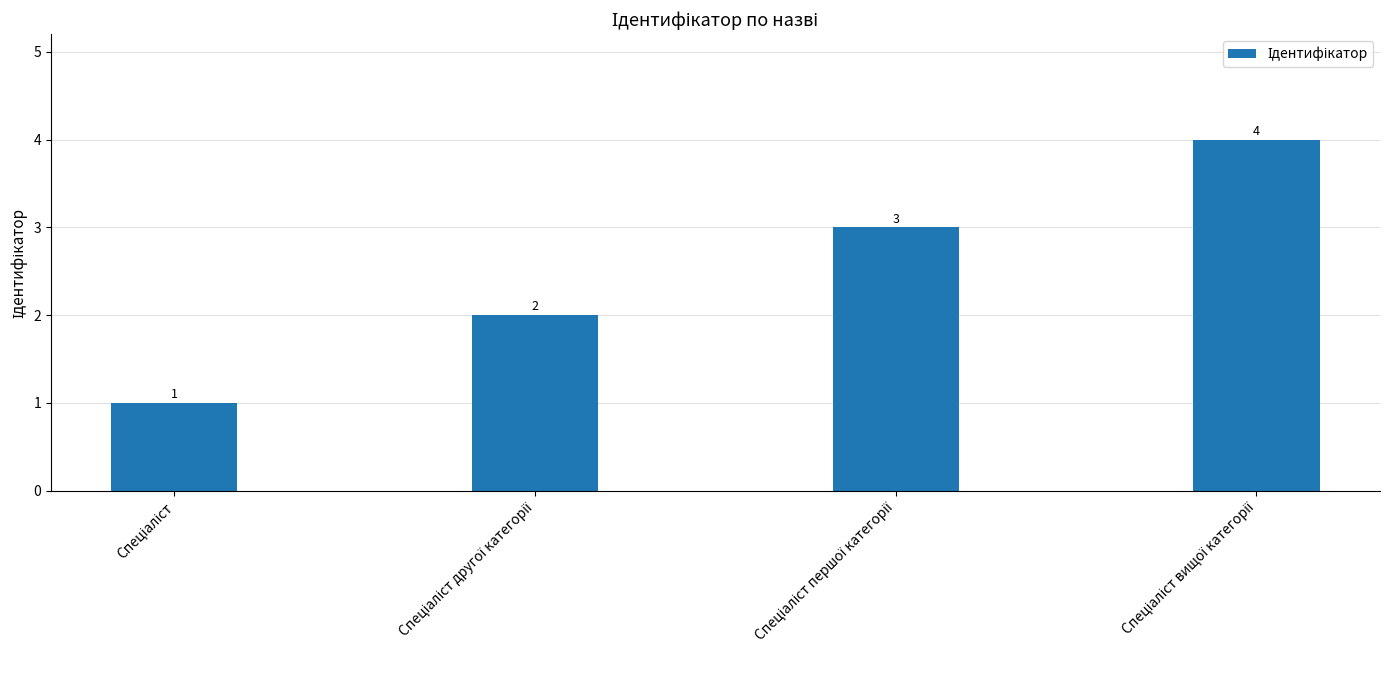

What is the maximum value shown in the chart?

4